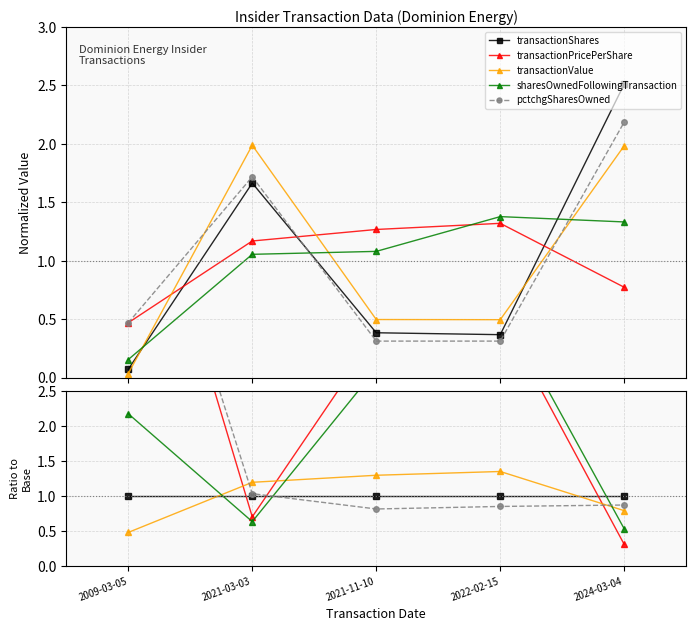

Is the value of sharesOwnedFollowingTransaction at 2024-03-04 greater than the value of transactionShares at 2024-03-04?

No